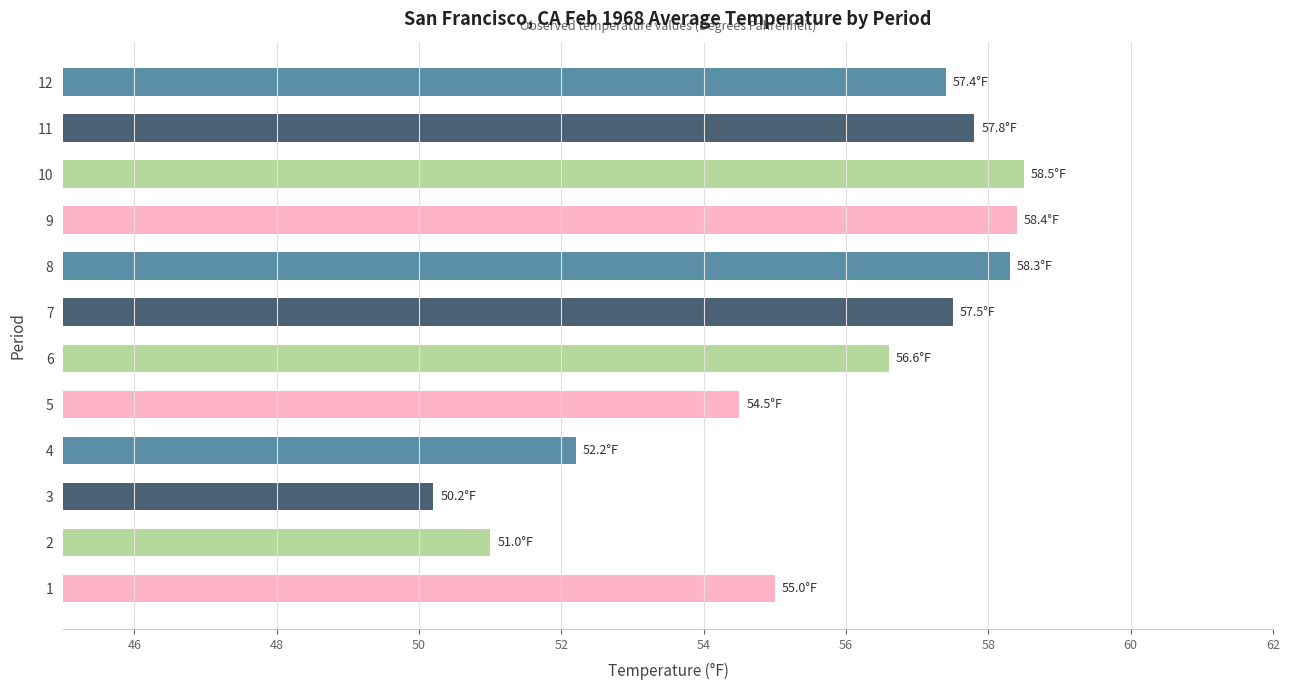

The value at 5 is 91.5. True or false?

False